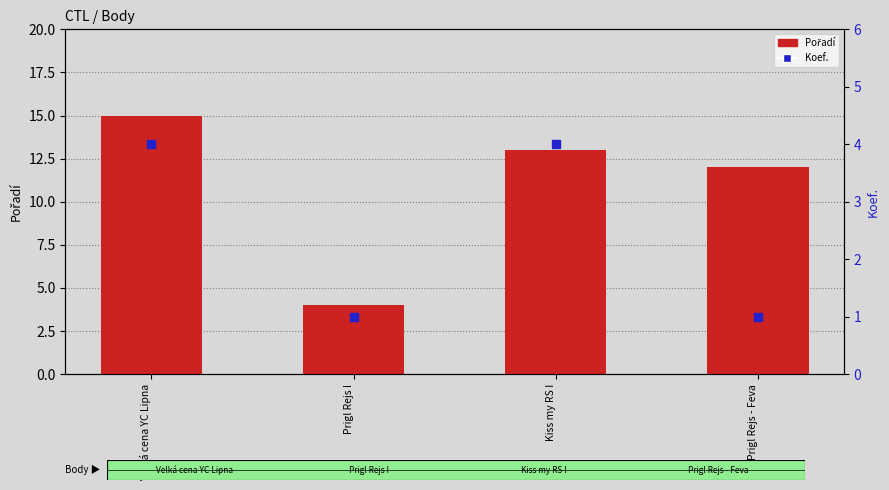

Which series contains the lowest Y value?

Koef.